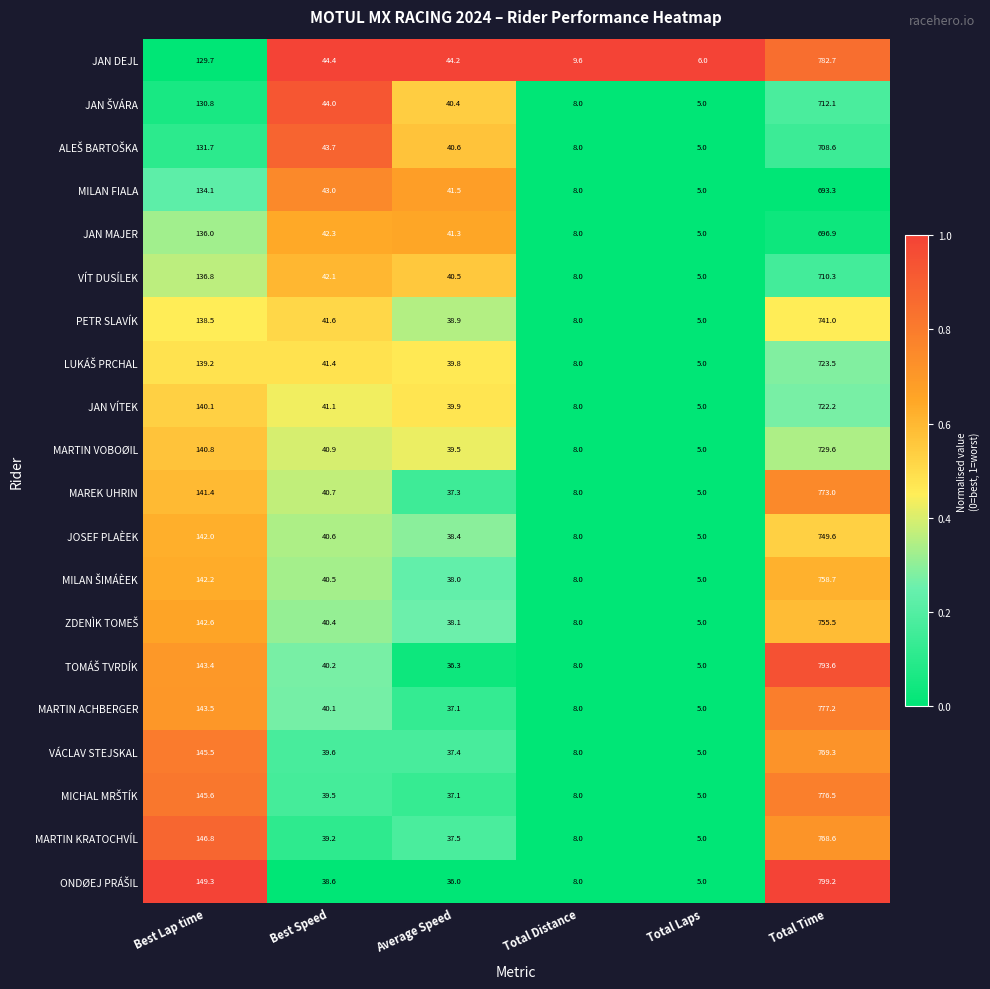

What is the difference between the MARTIN VOBOØIL values at Best Speed and Total Distance?

32.9